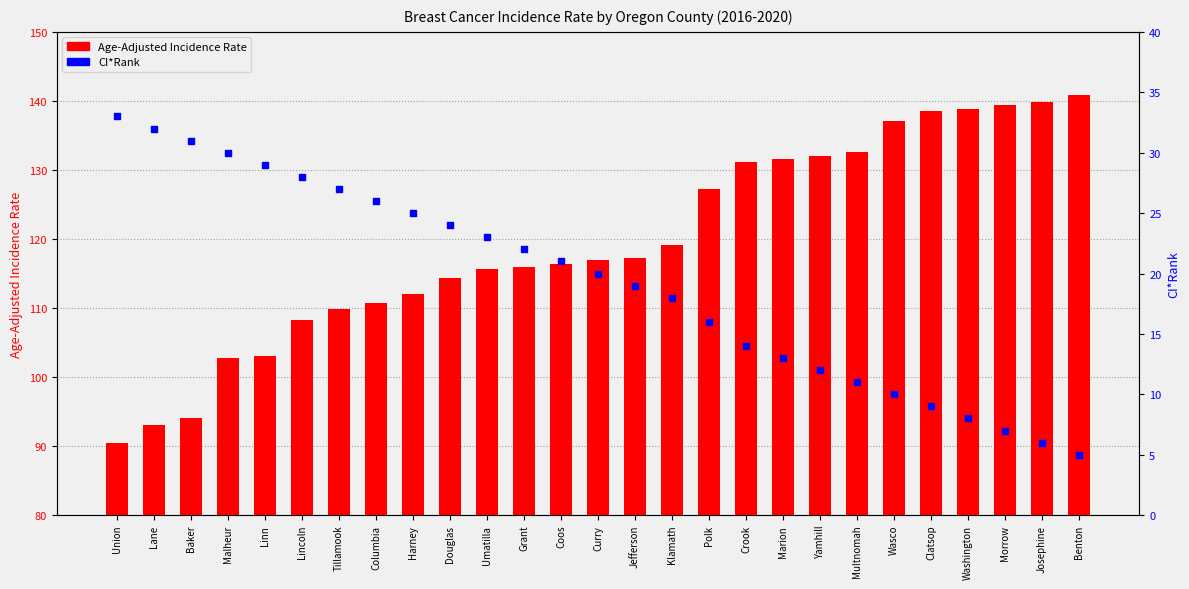

Which series has the widest spread of Y values?

Age-Adjusted Incidence Rate